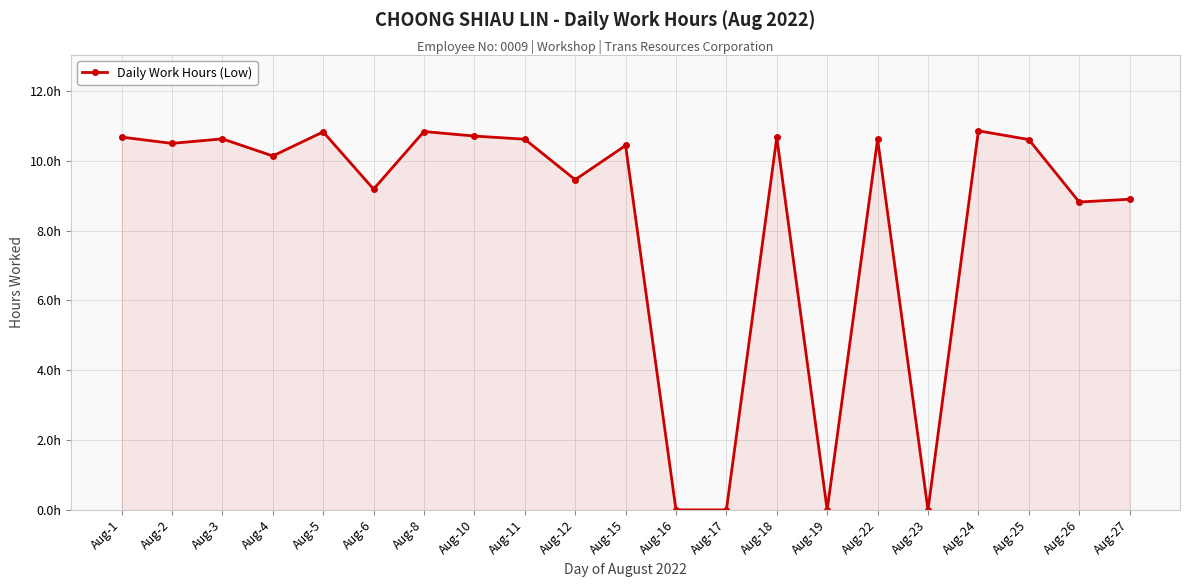

Does the chart have visible grid lines?

Yes